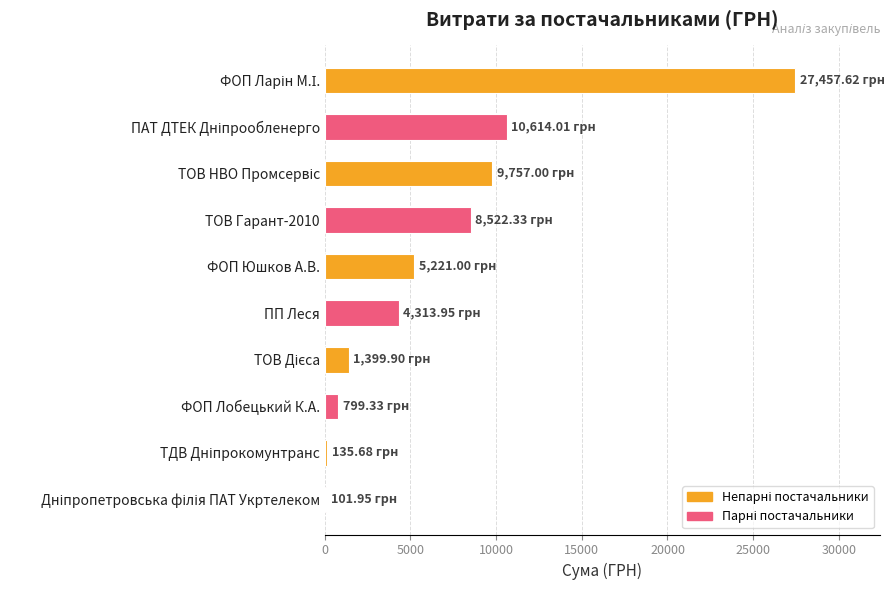

How many data points are less than 5221?

5